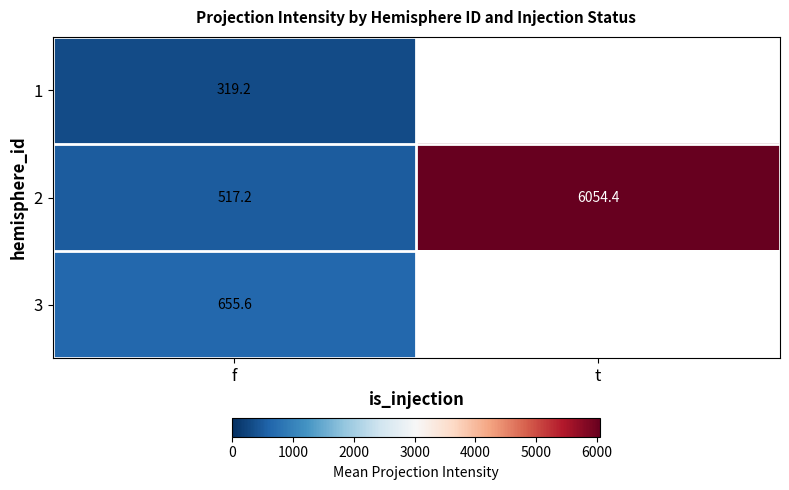

Where does the 2 series first go above 6054?

t